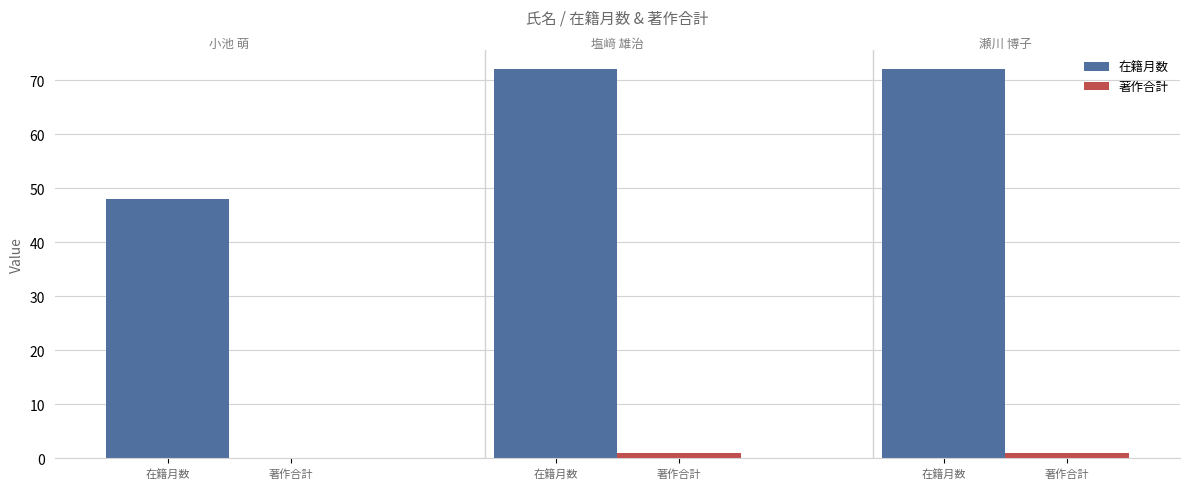

Is it true that 在籍月数 equals 48 at 在籍月数?

True